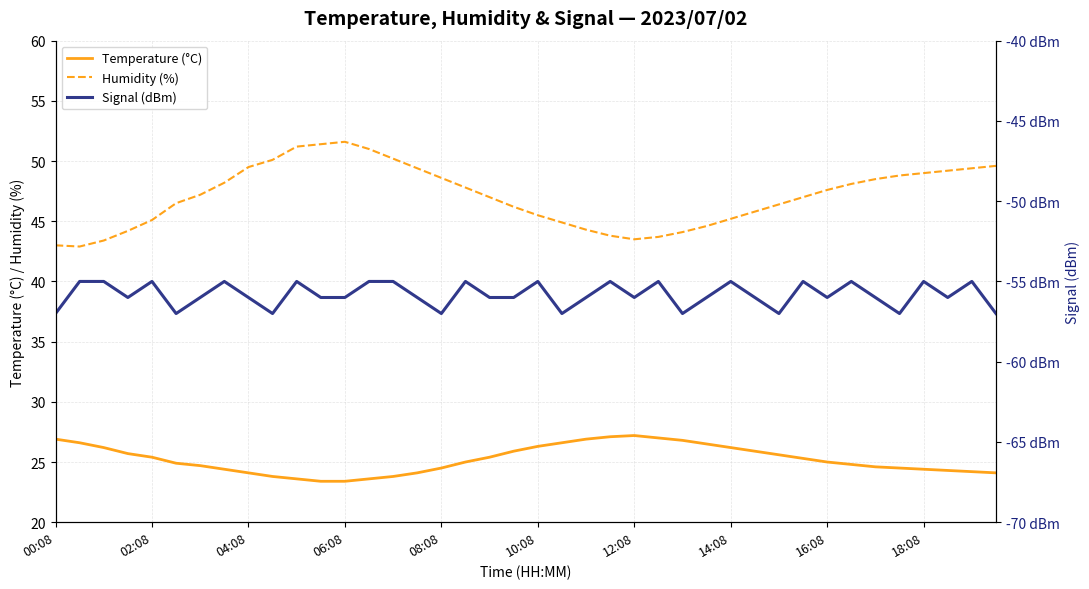

Is this an area chart (filled region under the line)?

No